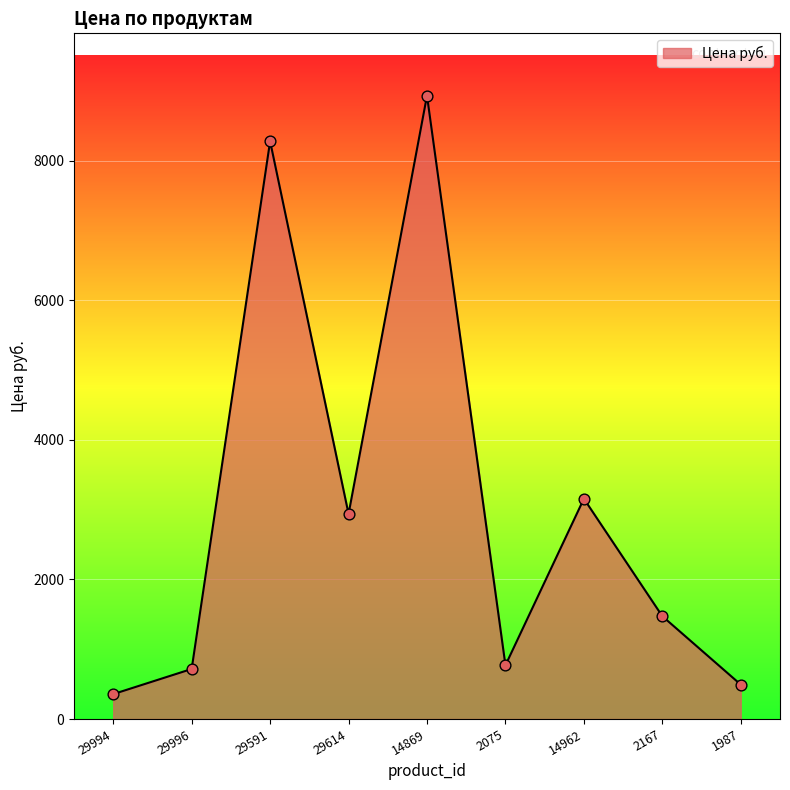

What is the change in value from 29591 to 2167?

-6804